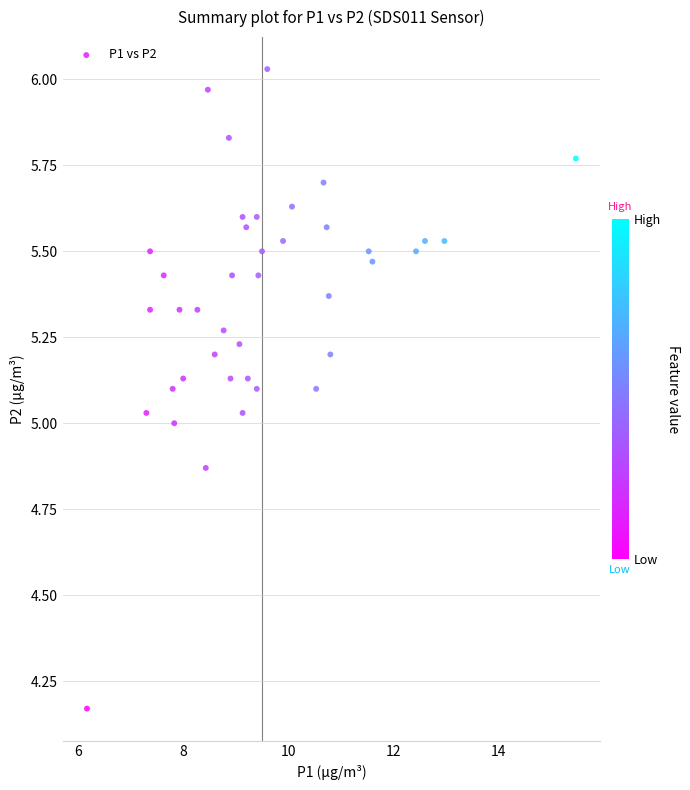

What is the range of Y values (max minus min)?

1.9